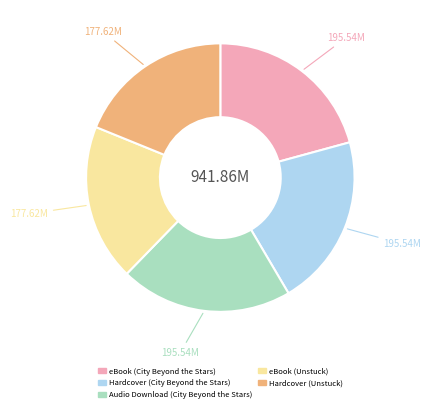

Is there any slice that represents more than half of the pie?

No